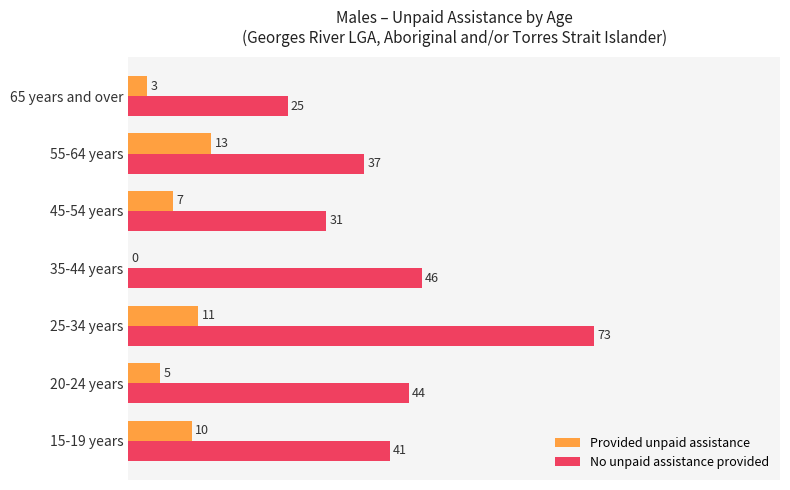

What is the highest value of the Provided unpaid assistance series?

13